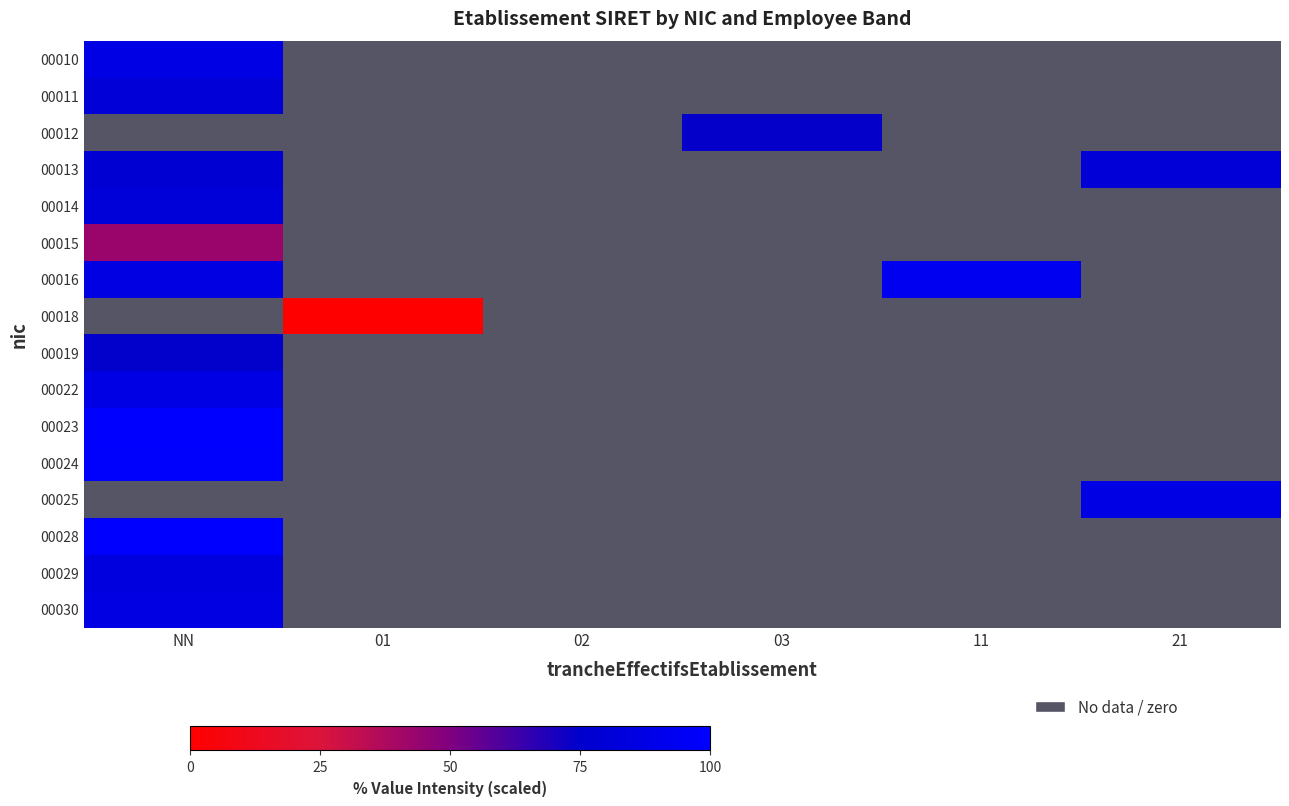

At how many categories does at least one series exceed 92?

2